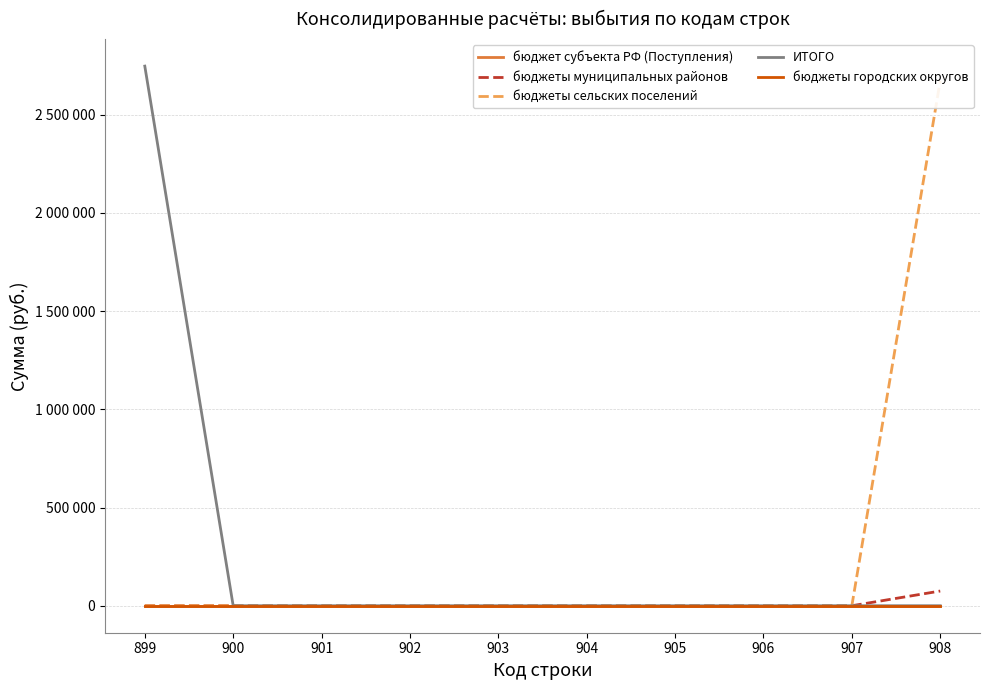

What is the difference between the maximum and minimum values in the бюджеты сельских поселений series?

2672160